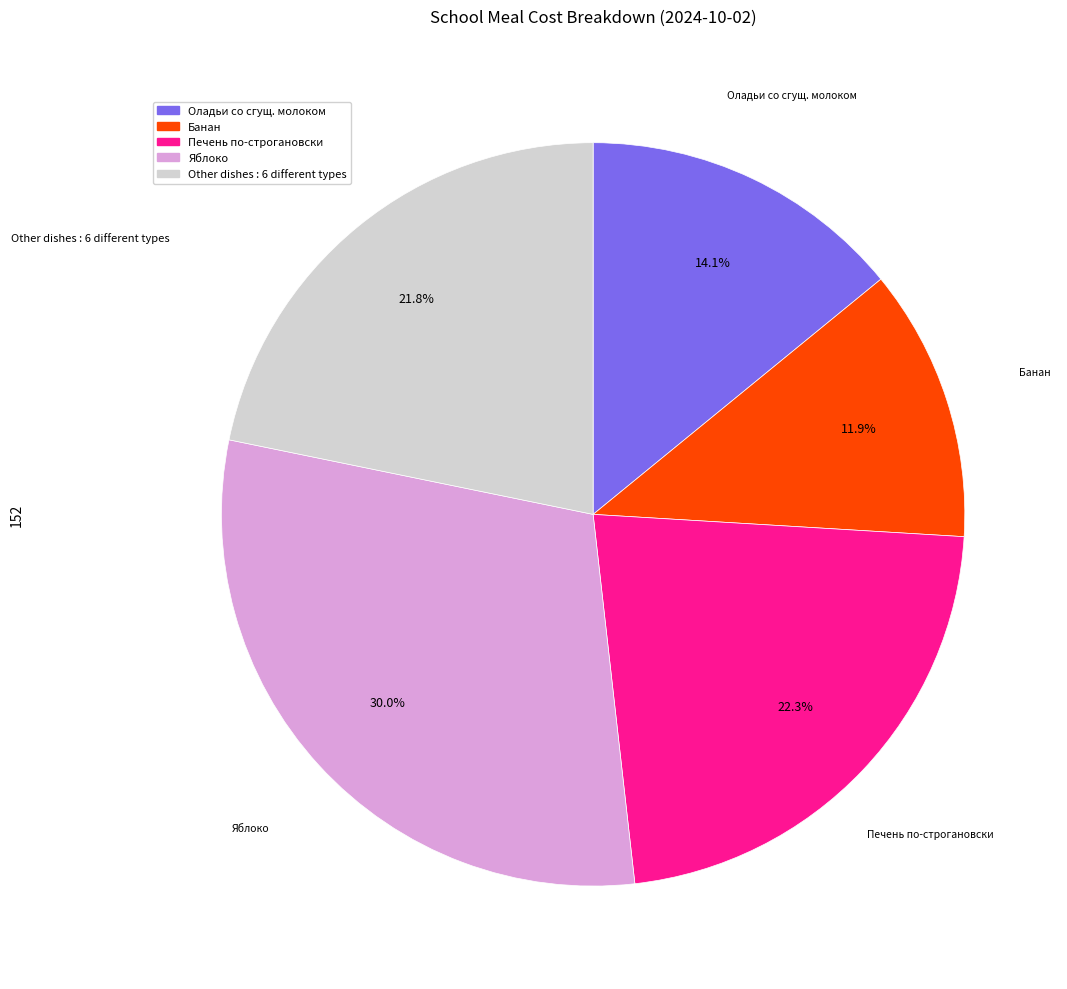

Is there a majority slice in this chart?

No